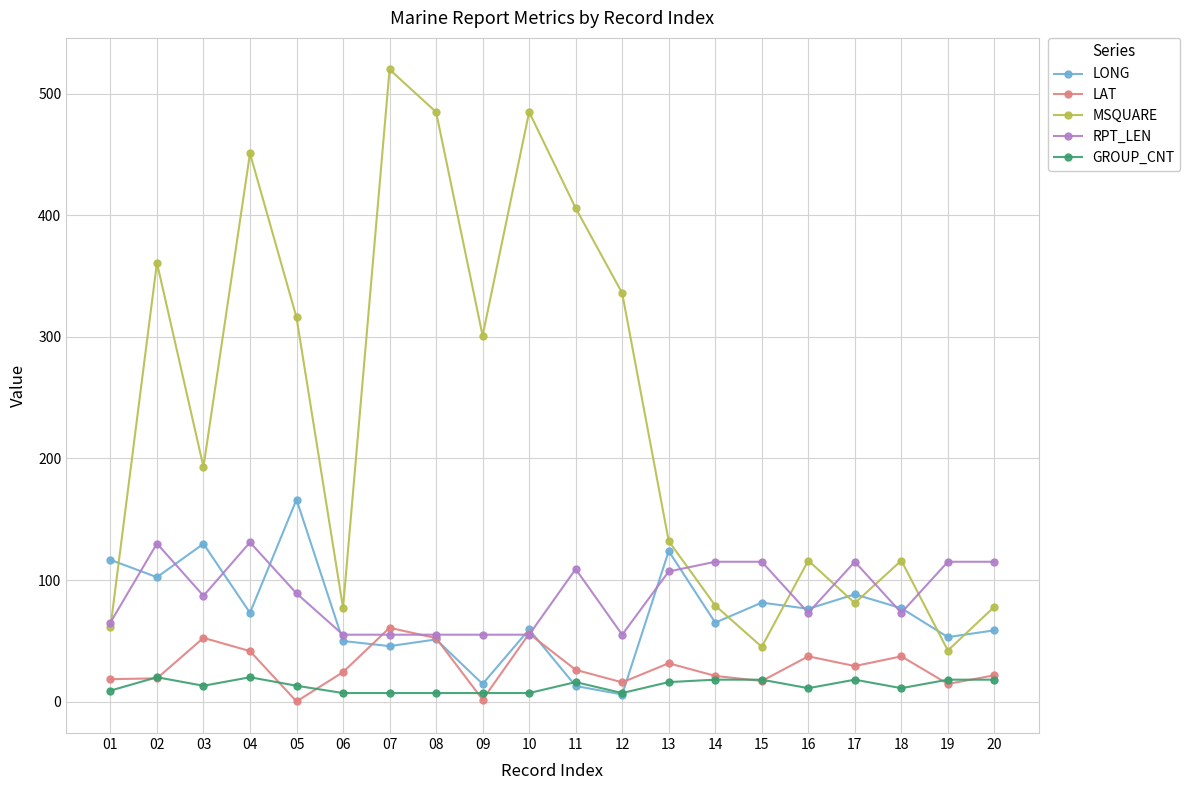

What is the difference between the highest and lowest values at 12?

330.2